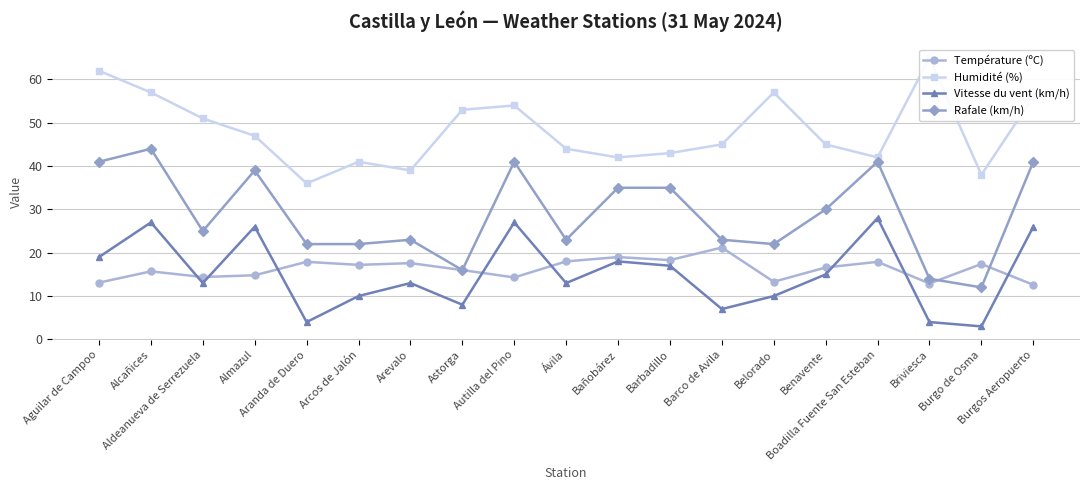

Rank the series by their maximum value, from highest to lowest.

Humidité (%), Rafale (km/h), Vitesse du vent (km/h), Température (ºC)